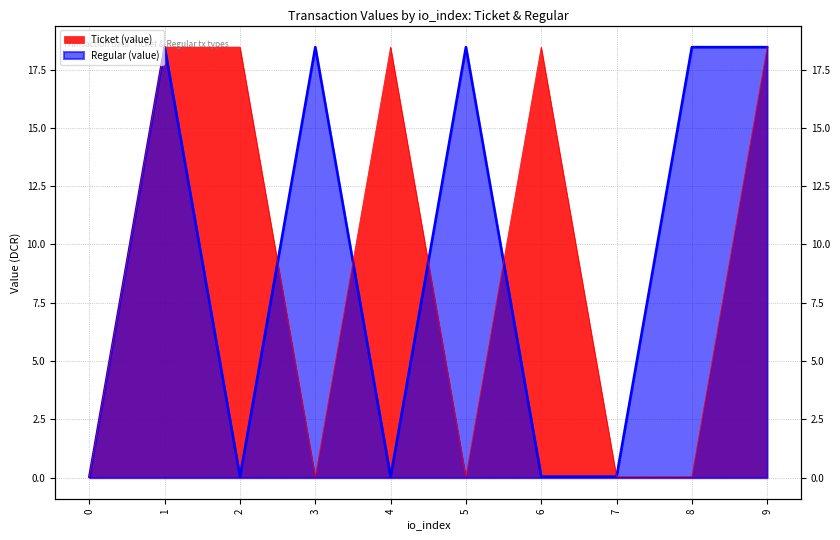

What is the greatest value displayed?

18.5